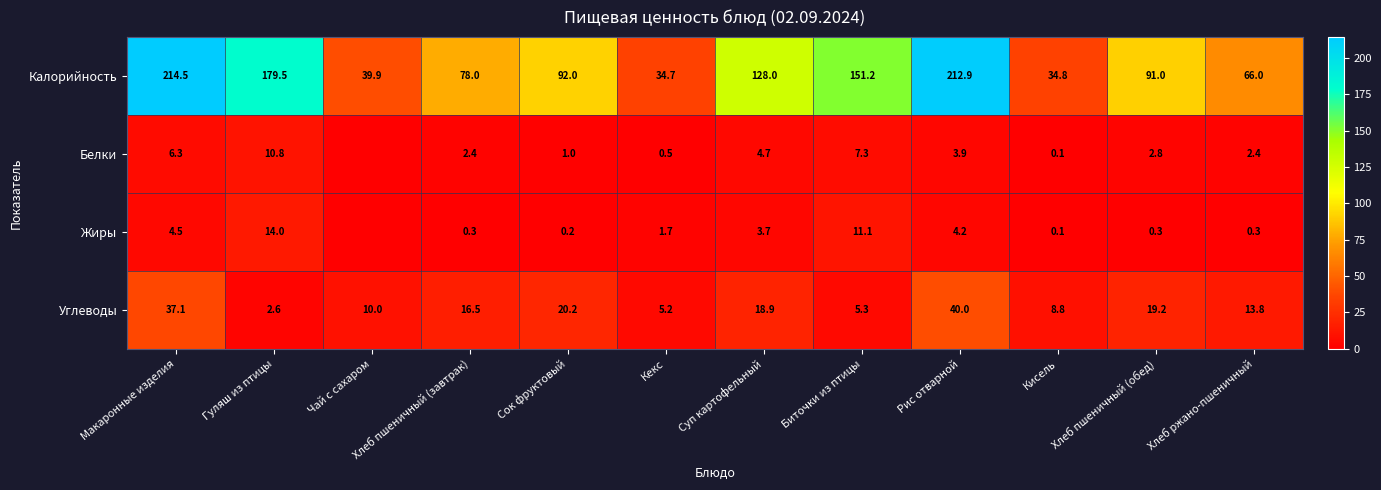

At which label does Углеводы first exceed 16?

Макаронные изделия